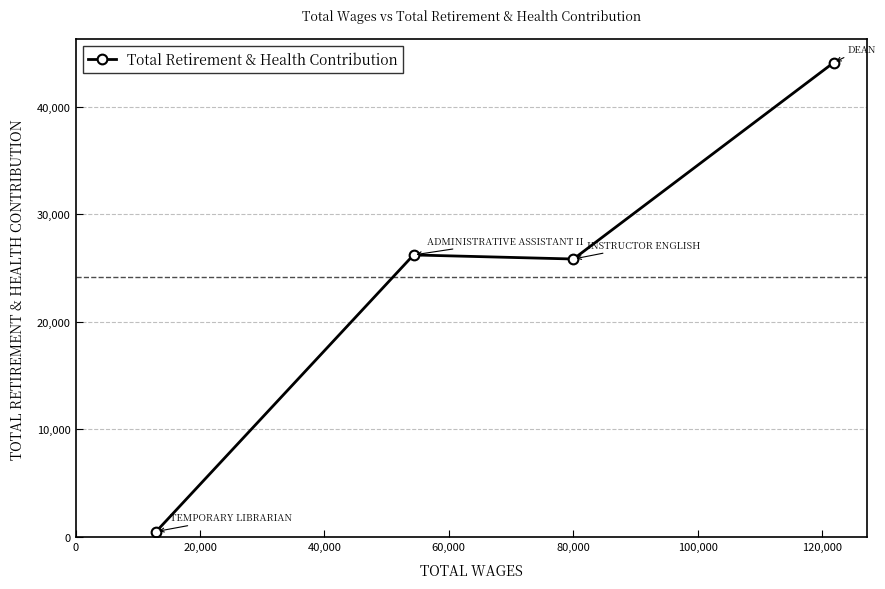

True or false: there are more than 2 points higher than both neighbors.

False